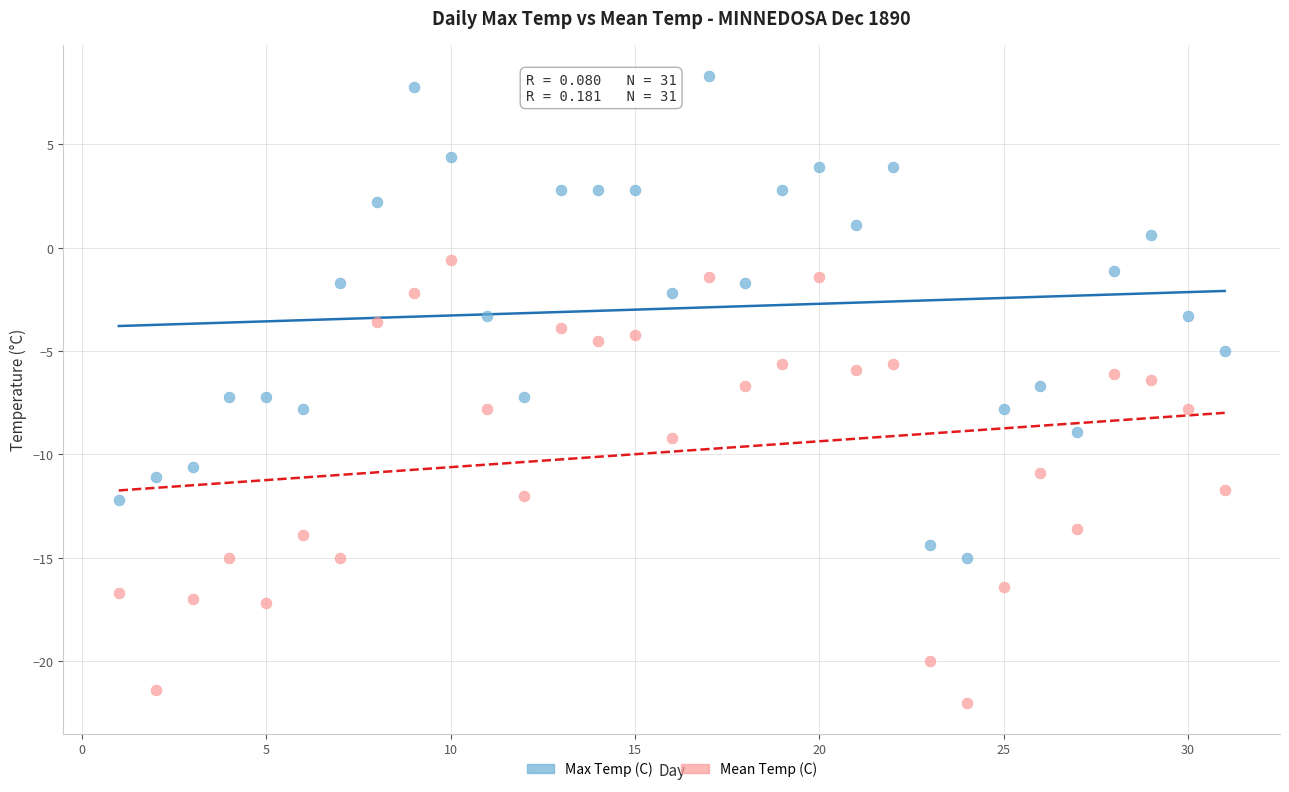

Which series has the largest Y range (max minus min)?

Max Temp (C)